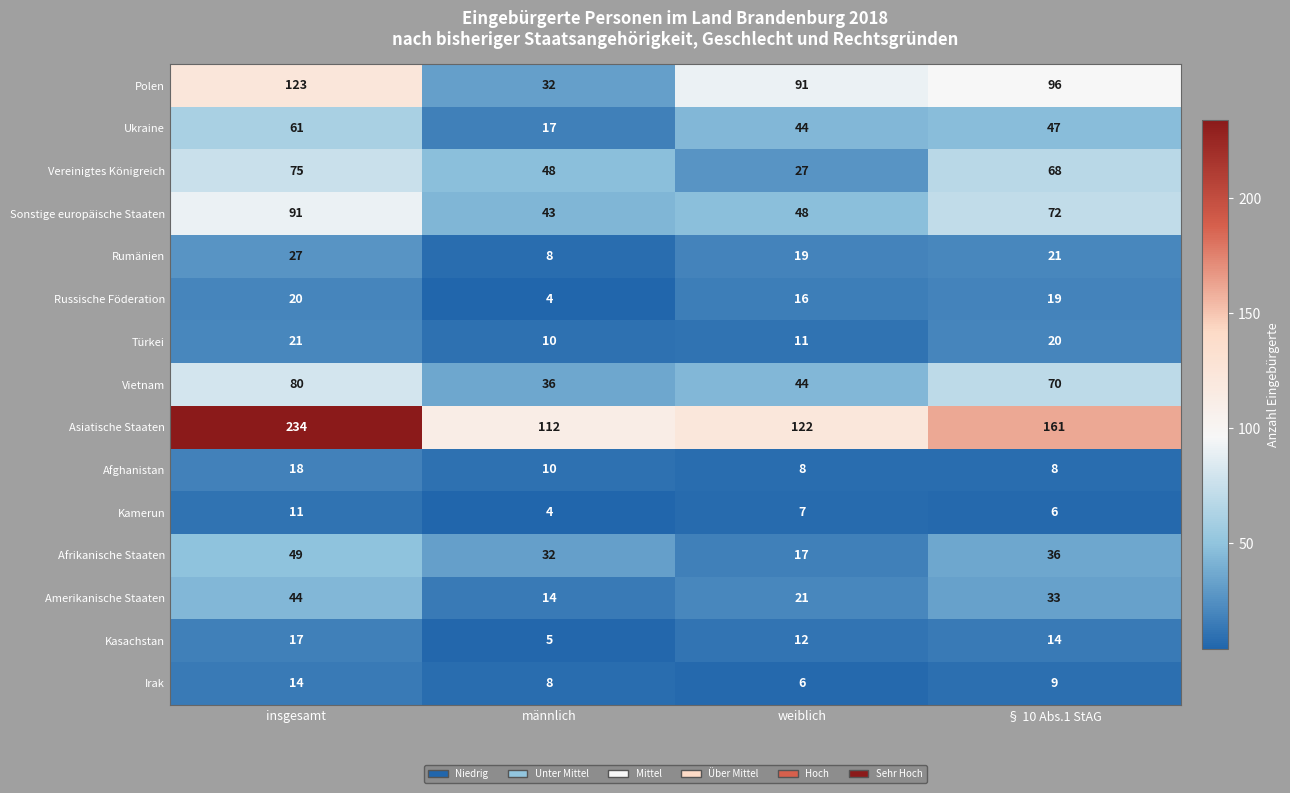

What is the difference between the highest and lowest values at männlich?

108